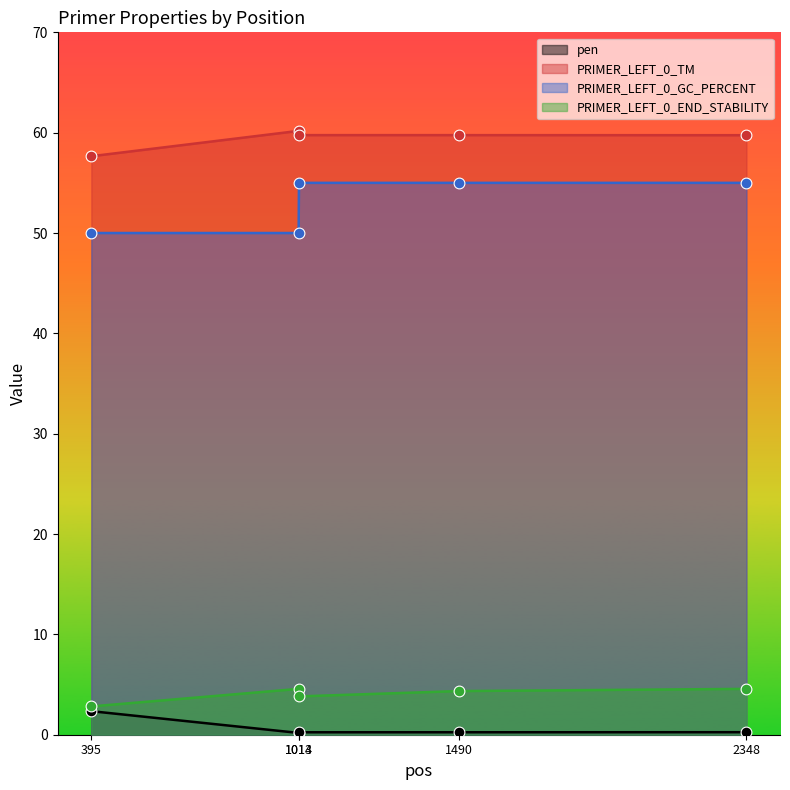

At how many categories does at least one series exceed 40?

5